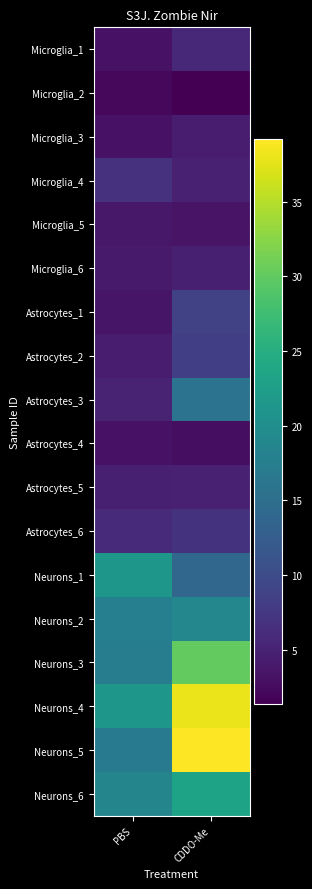

Reading left to right, what are all the values shown in this chart?

Microglia_1: PBS=3.2	CDDO-Me=5.5
Microglia_2: PBS=2.2	CDDO-Me=1.4
Microglia_3: PBS=3.3	CDDO-Me=4.5
Microglia_4: PBS=6.8	CDDO-Me=4.8
Microglia_5: PBS=3.8	CDDO-Me=3.4
Microglia_6: PBS=4.1	CDDO-Me=4.7
Astrocytes_1: PBS=3.6	CDDO-Me=8.7
Astrocytes_2: PBS=4.3	CDDO-Me=8.4
Astrocytes_3: PBS=5.0	CDDO-Me=15.8
Astrocytes_4: PBS=3.2	CDDO-Me=2.8
Astrocytes_5: PBS=4.7	CDDO-Me=4.8
Astrocytes_6: PBS=6.1	CDDO-Me=6.9
Neurons_1: PBS=21.4	CDDO-Me=13.9
Neurons_2: PBS=17.7	CDDO-Me=18.9
Neurons_3: PBS=17.4	CDDO-Me=30.0
Neurons_4: PBS=21.4	CDDO-Me=38.1
Neurons_5: PBS=17.0	CDDO-Me=39.2
Neurons_6: PBS=18.6	CDDO-Me=23.3